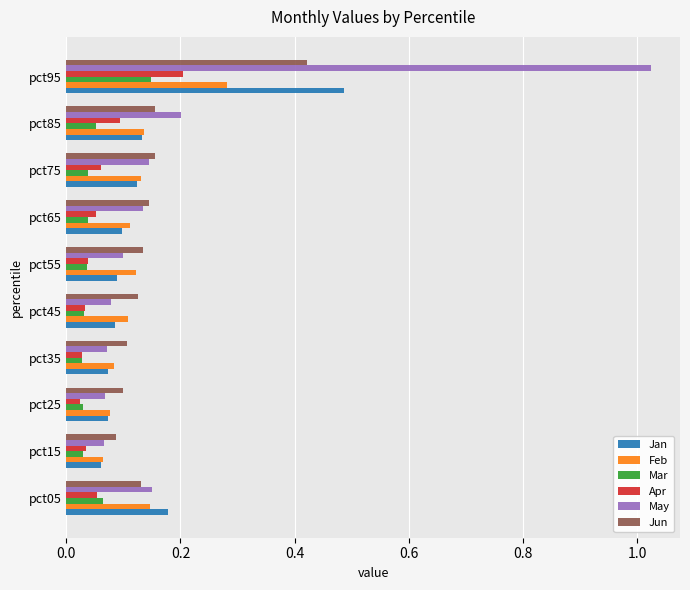

Which label corresponds to the largest value in the chart?

pct95